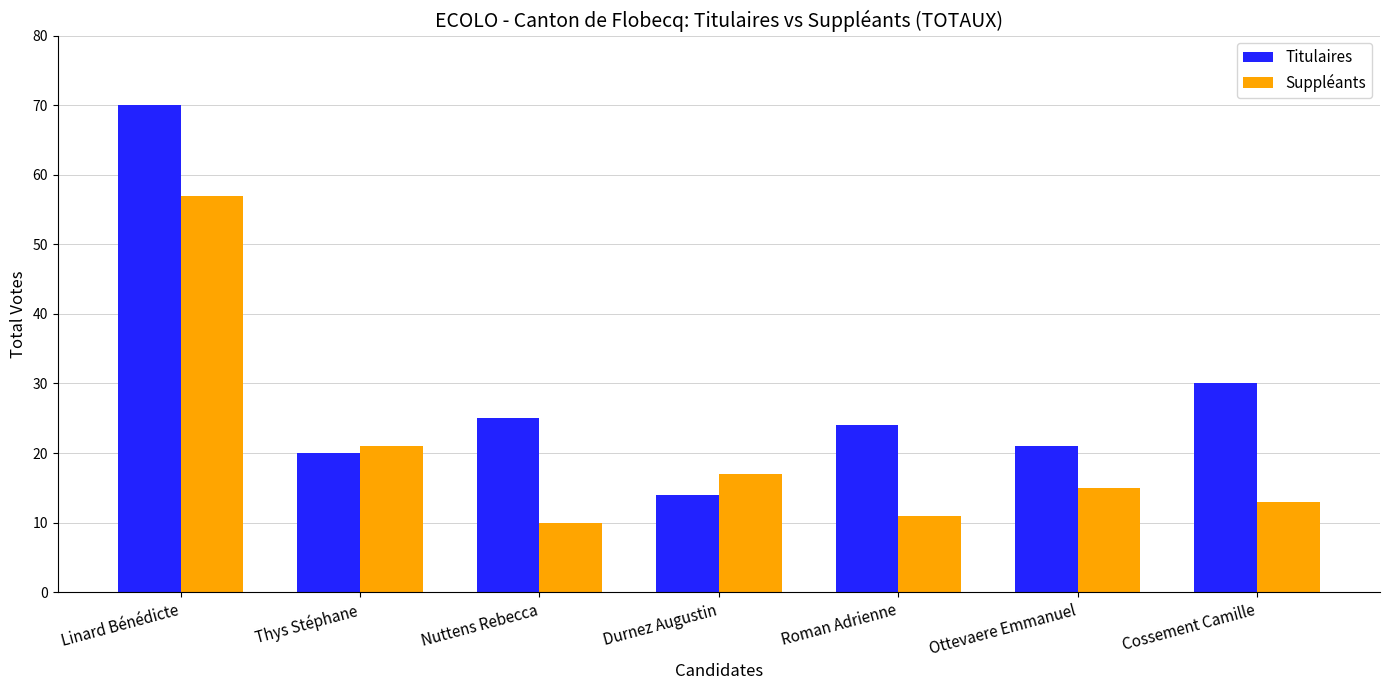

What is the label of the 3rd bar from the right?

Roman Adrienne